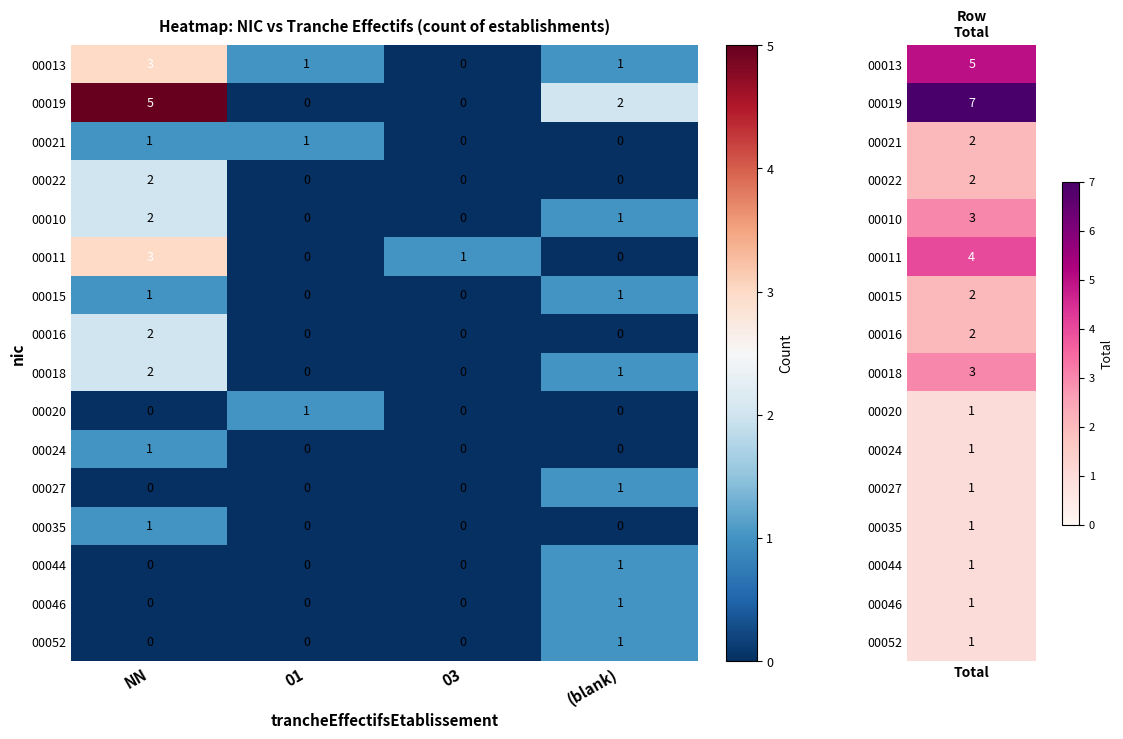

At how many categories does at least one series exceed 4?

1